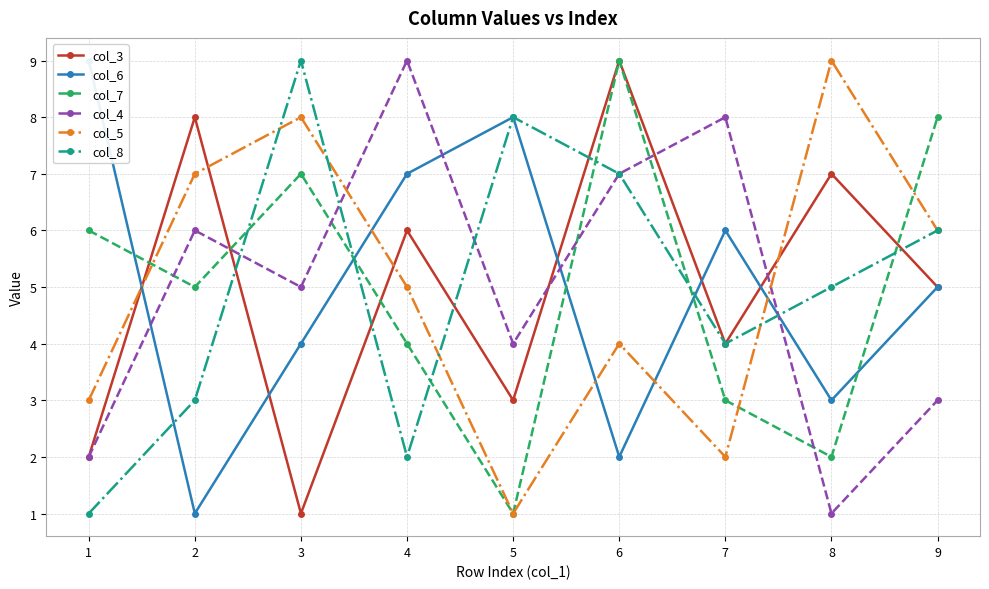

What is the average value of the col_6 series?

5